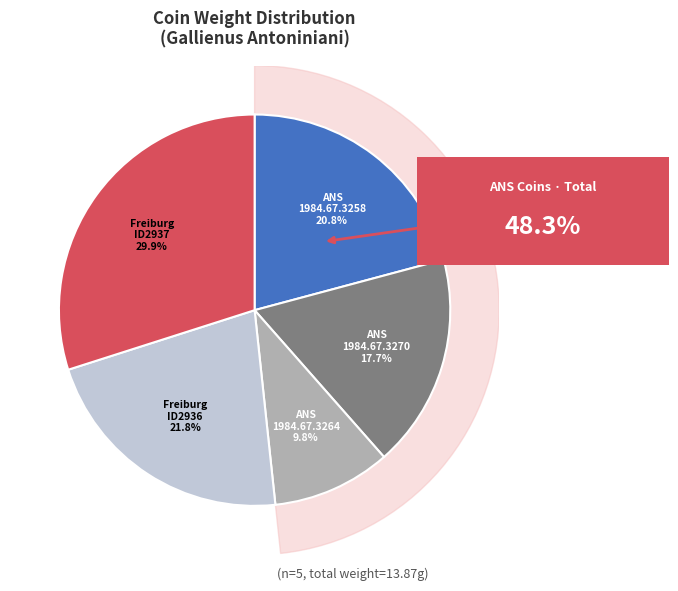

What portion of the pie excludes 1984.67.3264?

90.2%